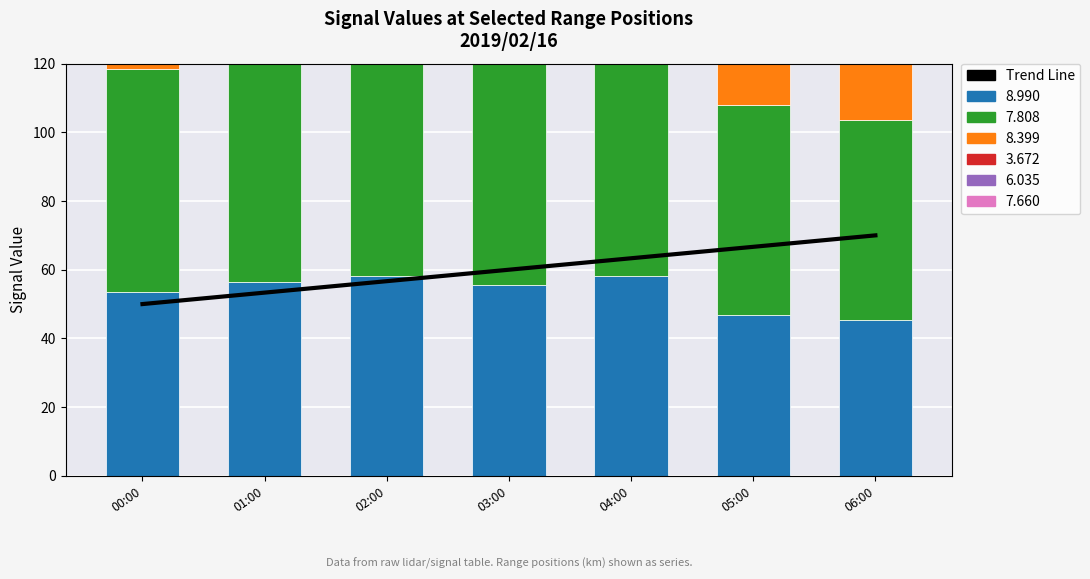

How many data points are above 60?

3